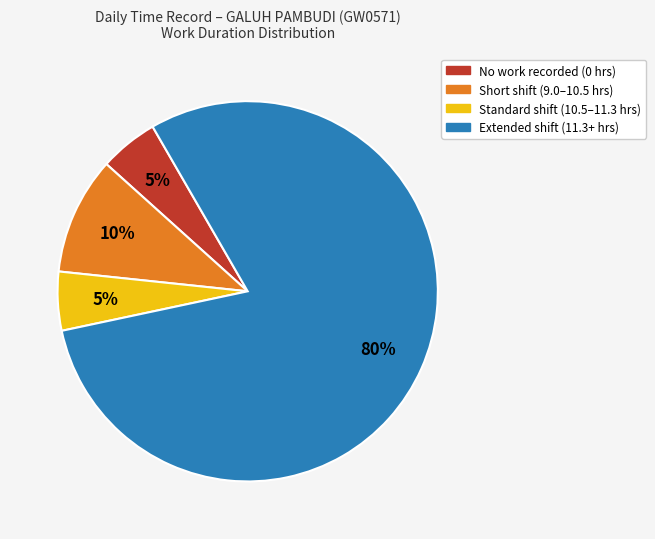

To the nearest percent, what is the average slice percentage?

25%